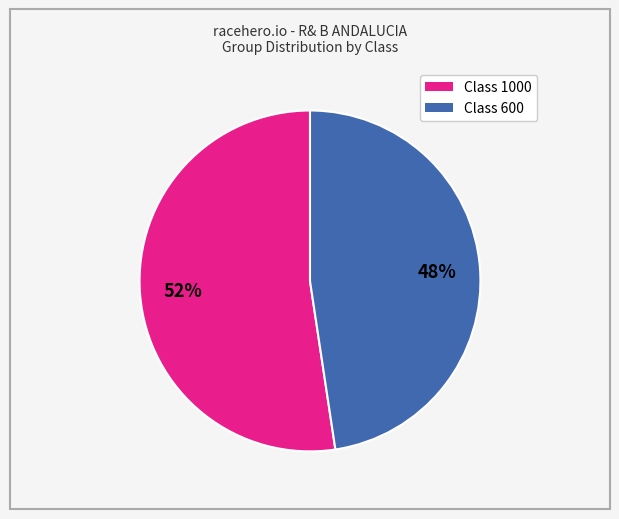

True or false: Class 600 accounts for 48% of the total.

True